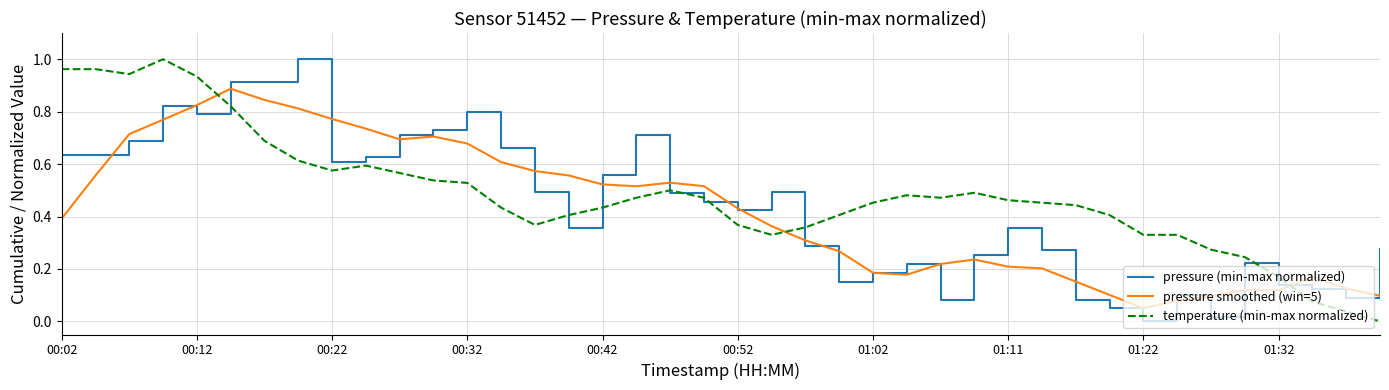

After their last crossing, which series has the higher values: temperature (min-max normalized) or pressure smoothed (win=5)?

pressure smoothed (win=5)